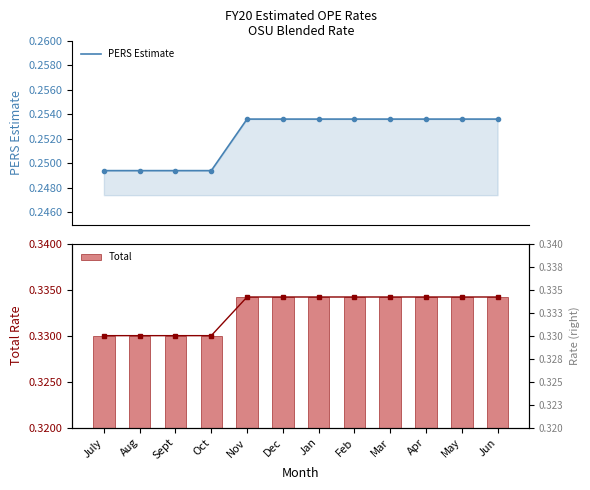

Is it true that Total equals 0.5 at Feb?

False